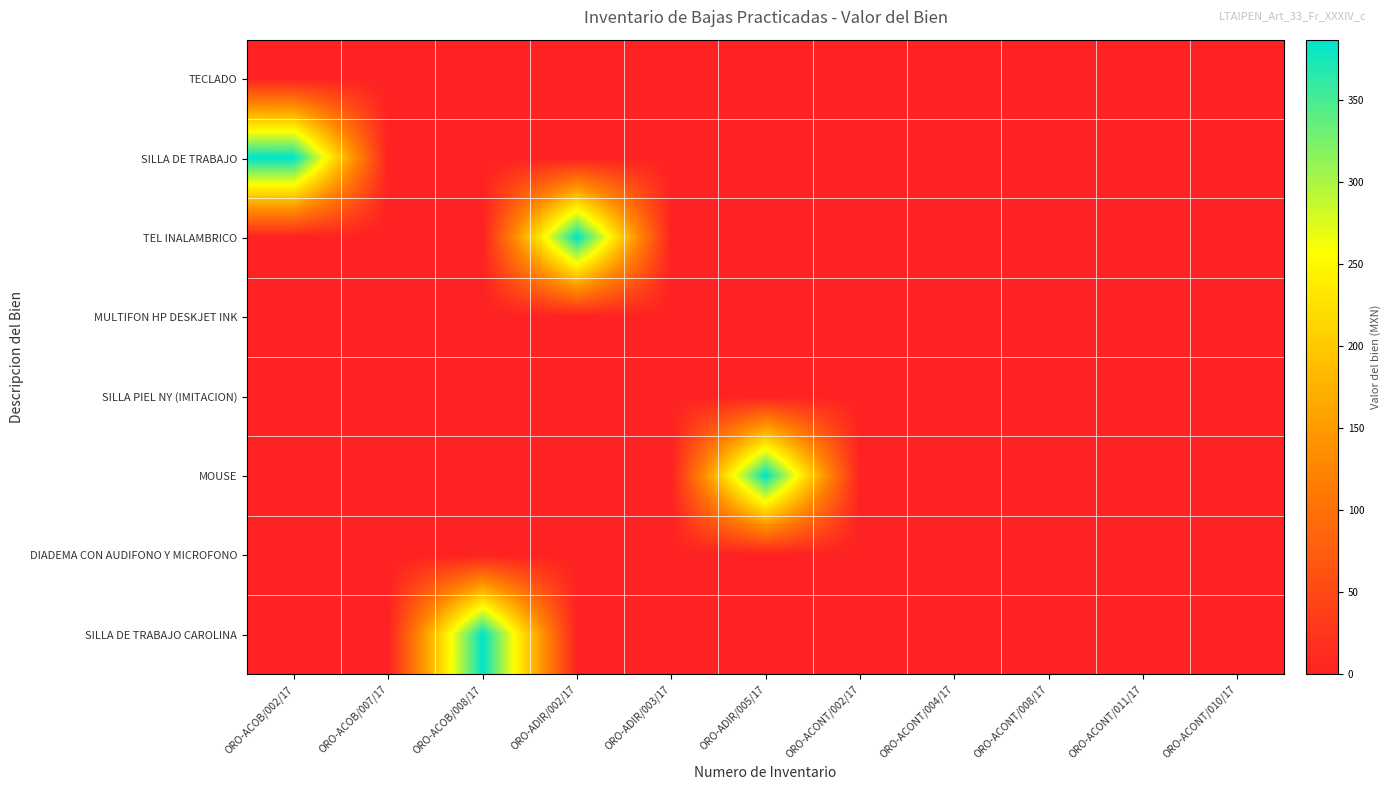

At ORO-ADIR/003/17, list the series in order from smallest to largest.

TECLADO, SILLA DE TRABAJO, TEL INALAMBRICO, MULTIFON HP DESKJET INK, SILLA PIEL NY (IMITACION), MOUSE, DIADEMA CON AUDIFONO Y MICROFONO, SILLA DE TRABAJO CAROLINA